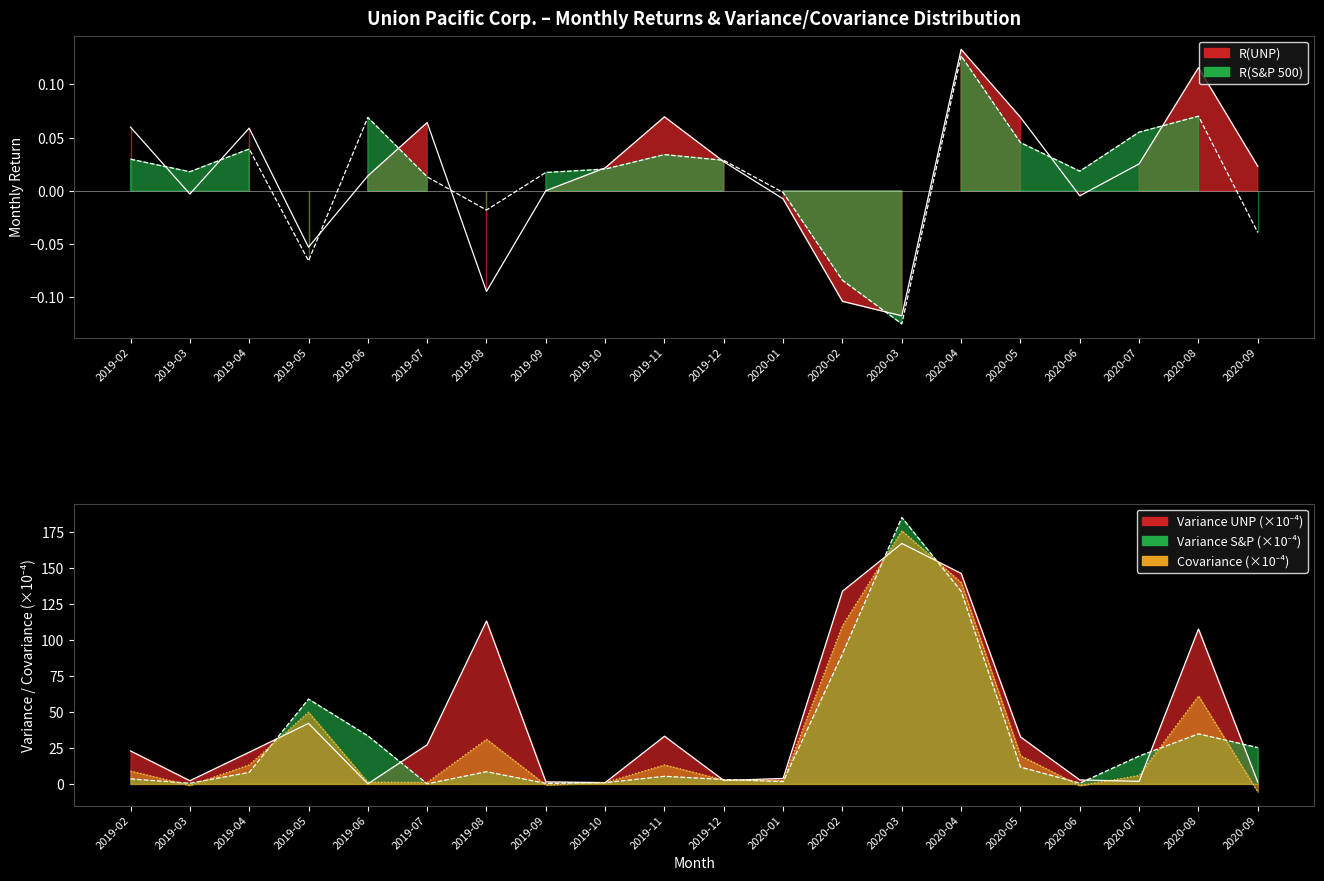

List the series in order of their peak value, lowest first.

R(S&P 500), R(UNP)